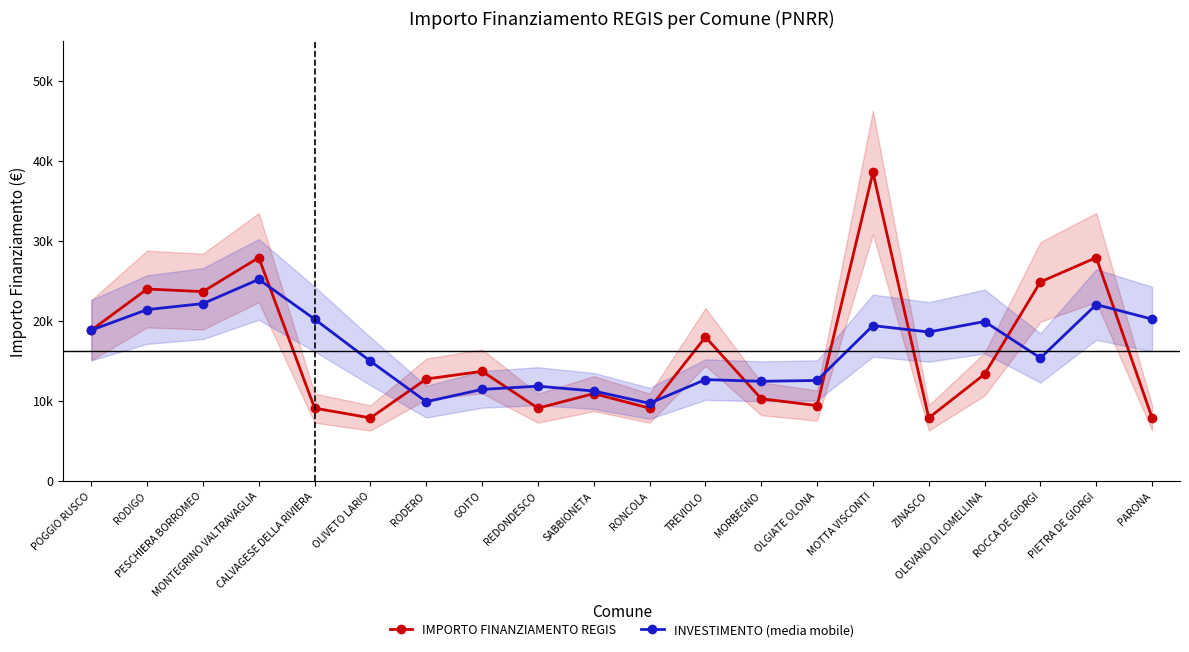

List the series in order of their peak value, highest first.

IMPORTO FINANZIAMENTO REGIS, INVESTIMENTO (media mobile)